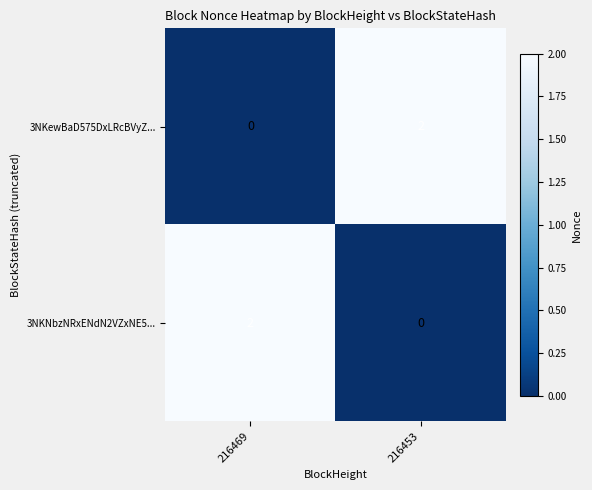

Rank the categories by 3NKNbzNRxENdN2VZxNE5... value from highest to lowest.

216469, 216453